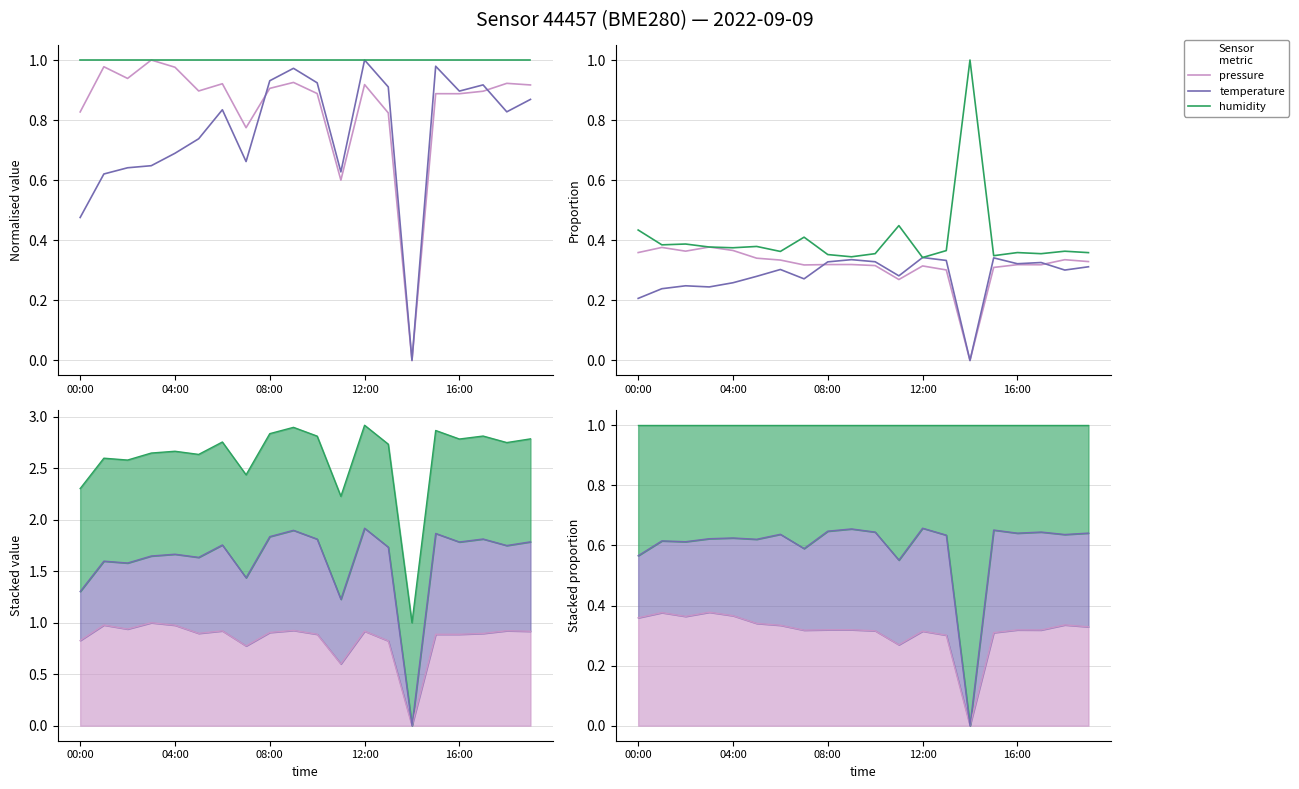

How many values in the temperature series exceed 0?

19